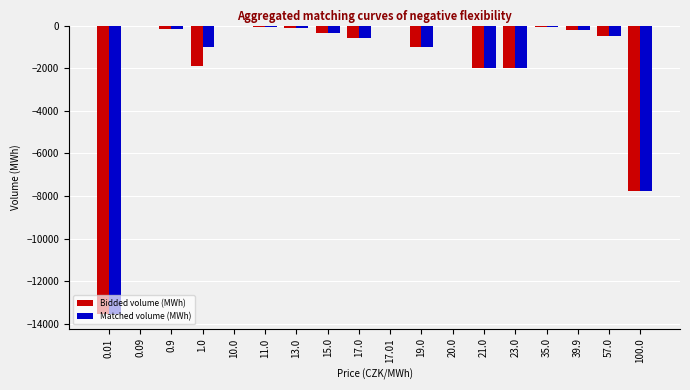

Where is Matched volume (MWh) nearest to the value -6774?

100.0